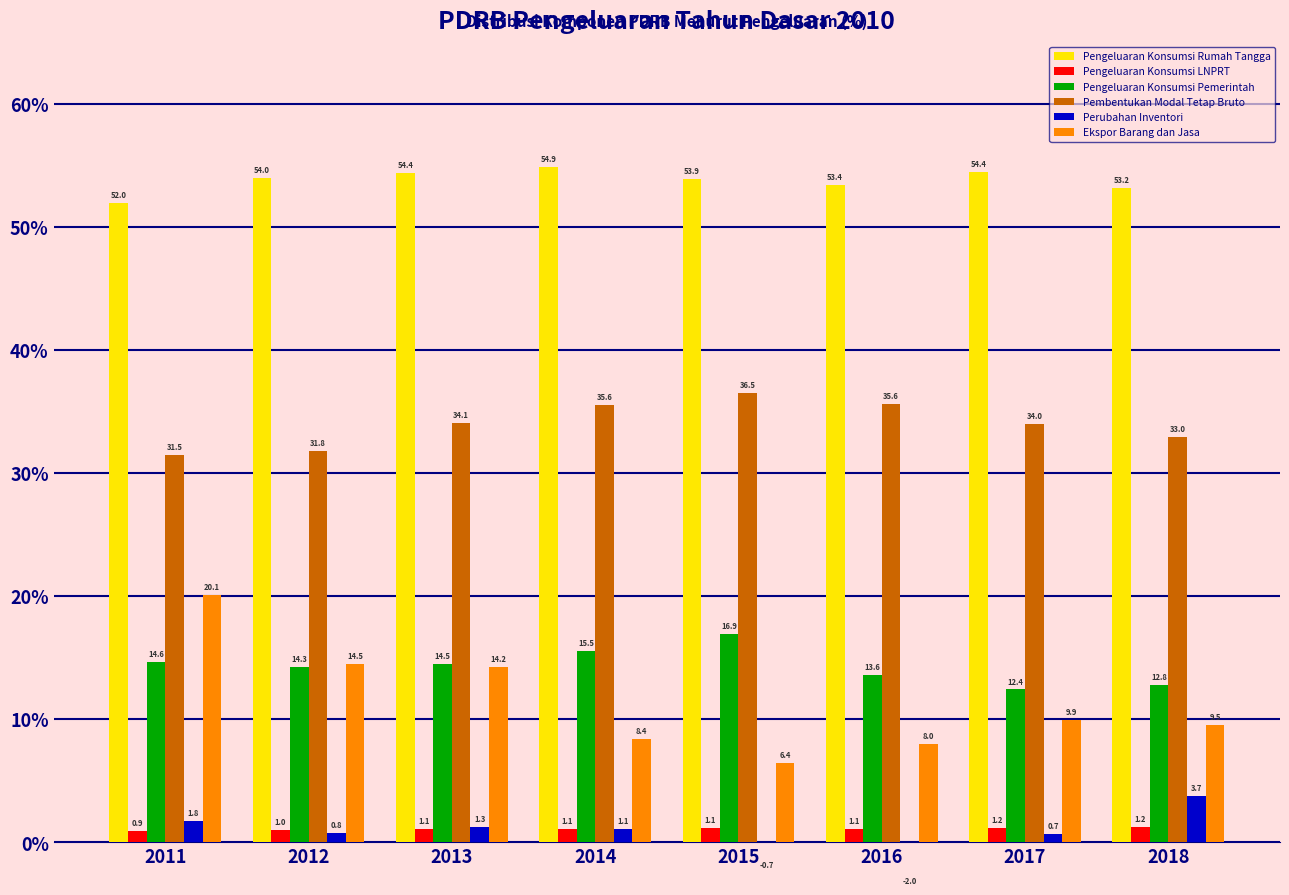

What value does the Pengeluaran Konsumsi Rumah Tangga series have at 2017?

54.4